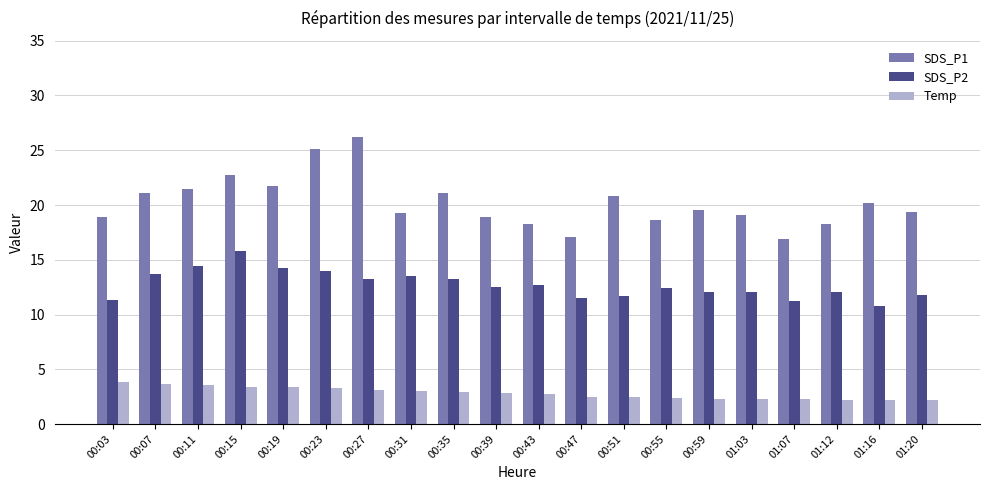

What is the average value of the Temp series?

2.8